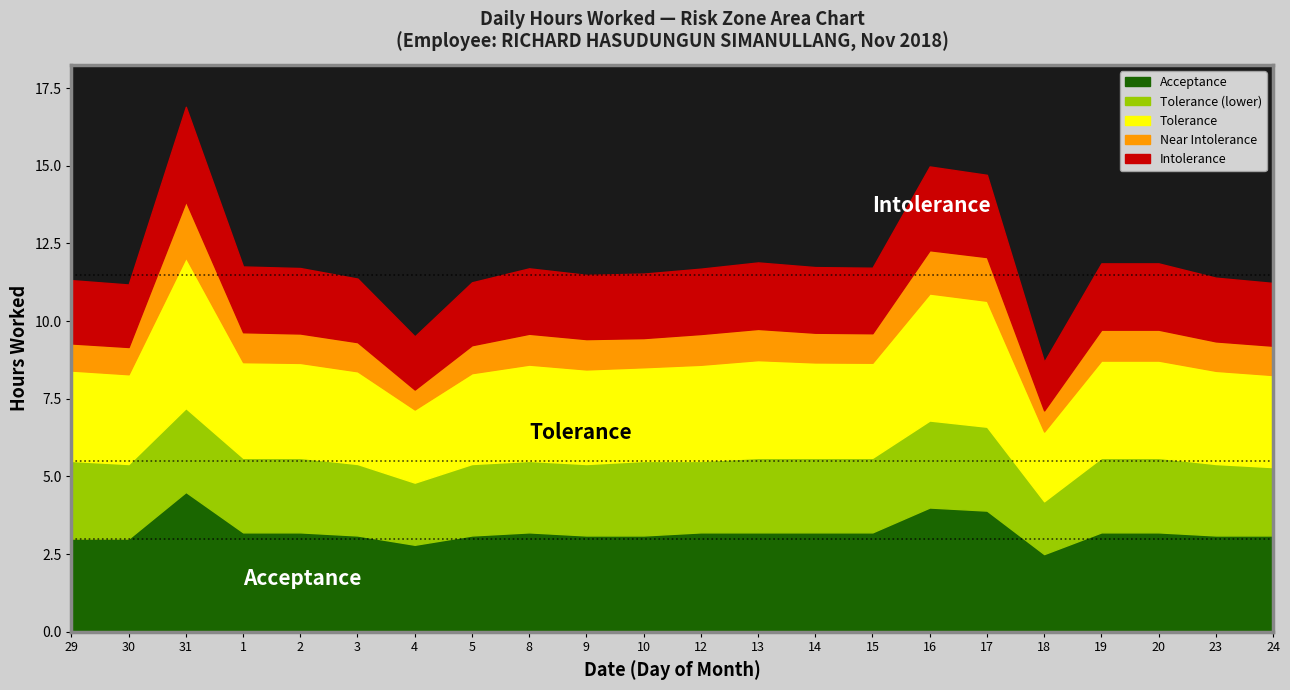

The Acceptance series shows 3.2 at 2. True or false?

True